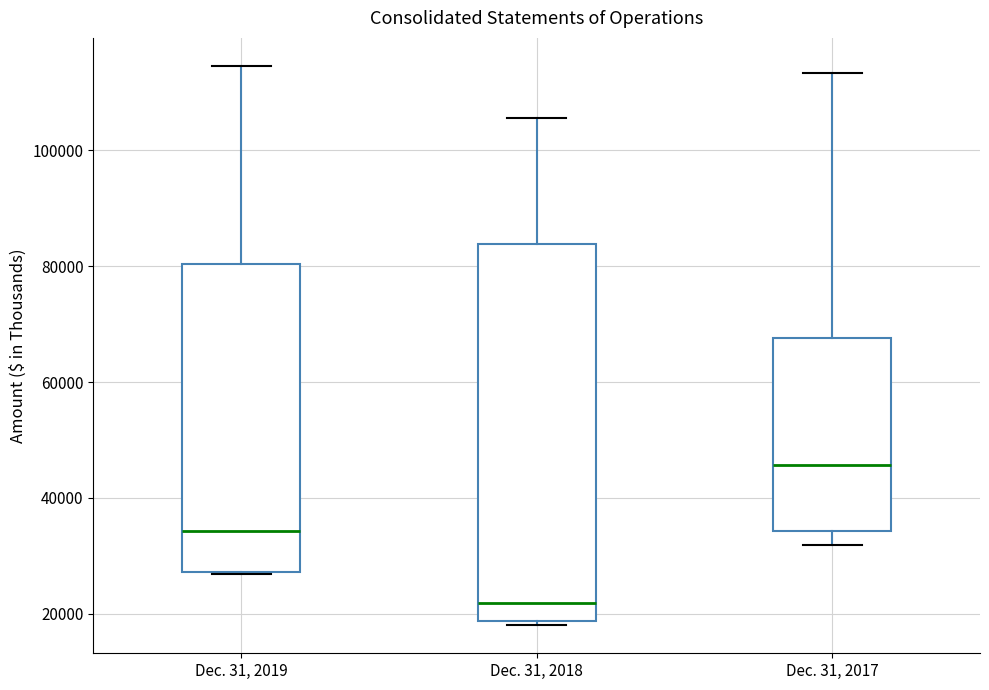

Where does the upper whisker of the box for Dec. 31, 2017 end on the y-axis? The values are not printed on the chart, so give them approximately, as read against the axis.

114000